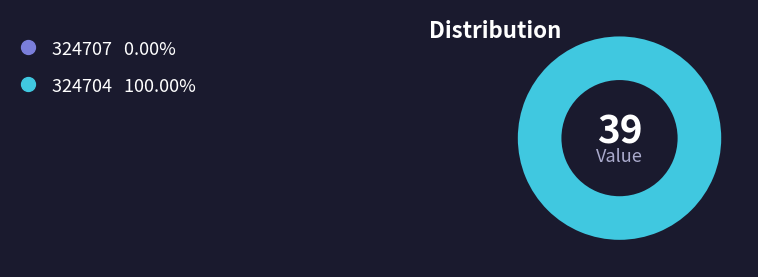

To the nearest percent, what is the difference between the 324707 and 324704 slice percentages?

100%